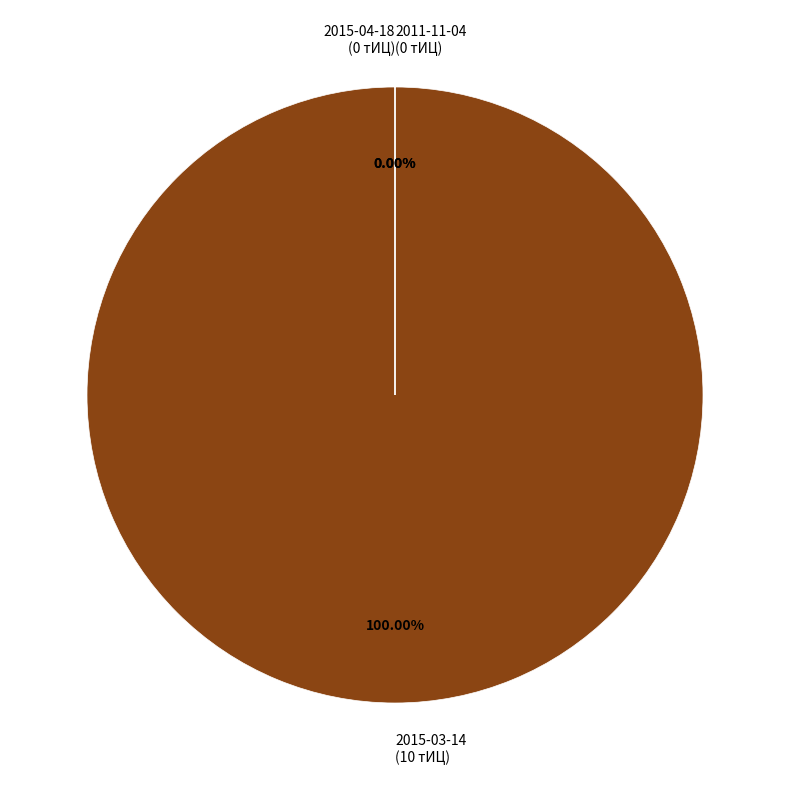

To the nearest percent, what is the combined percentage of 2015-04-18 and 2015-03-14?

100%